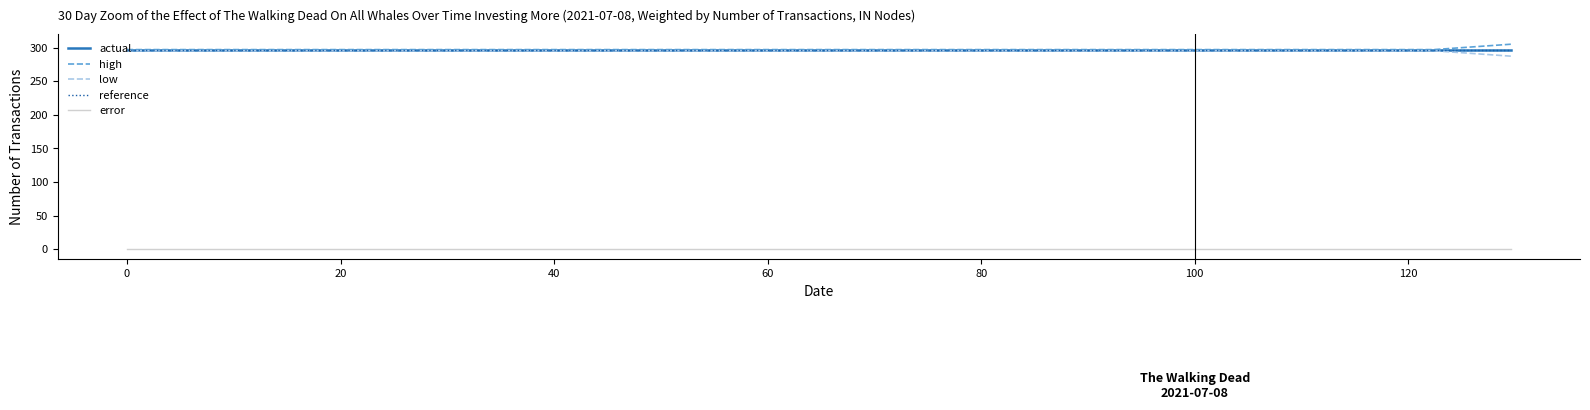

How many lines are shown in the chart?

5